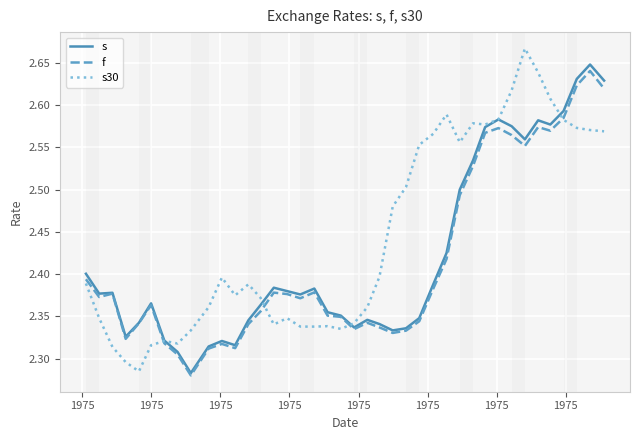

How many categories are shown in the chart?

40